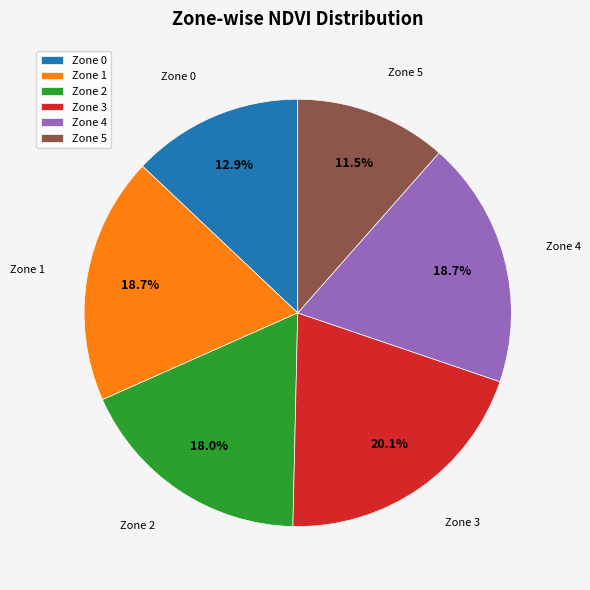

What percentage do Zone 1 and Zone 5 together represent?

30.2%